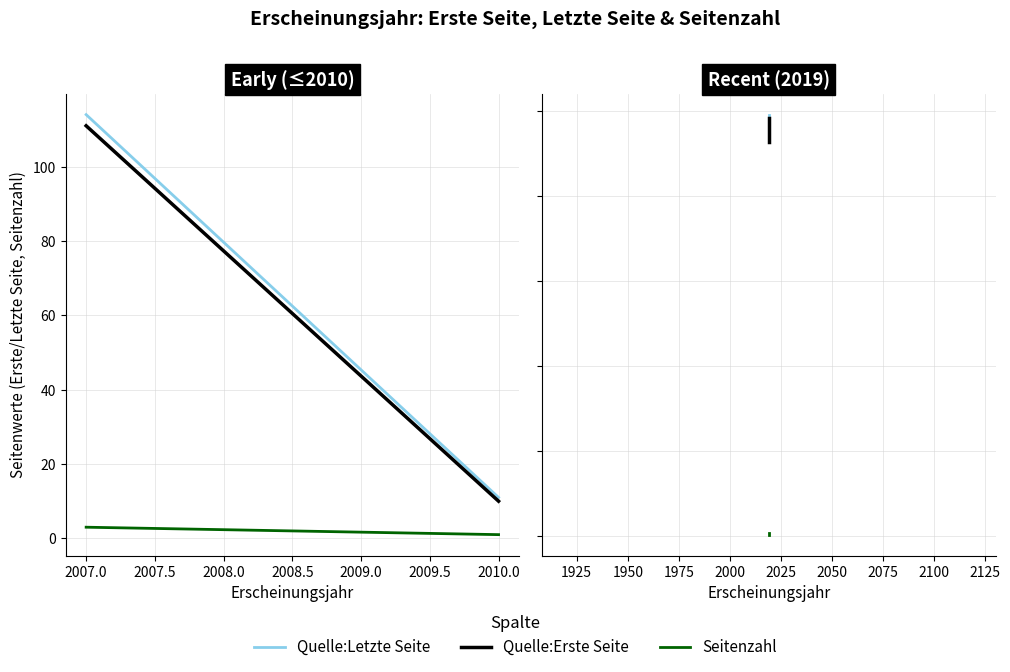

What is the value of the Seitenzahl point at the 1st from the left?

1